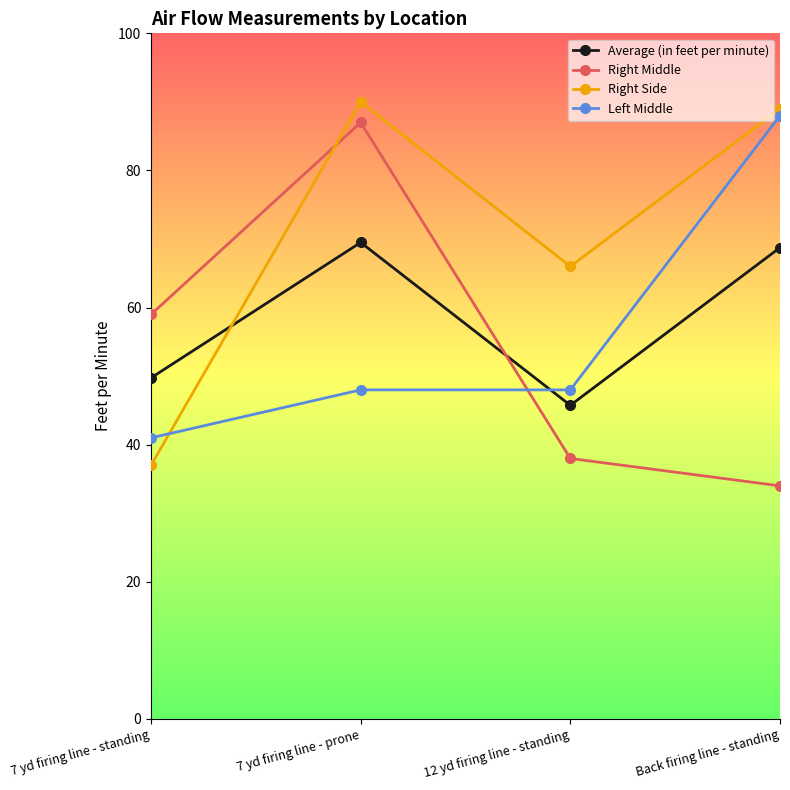

Is the value of Left Middle at 7 yd firing line - standing greater than the value of Right Middle at 7 yd firing line - prone?

No